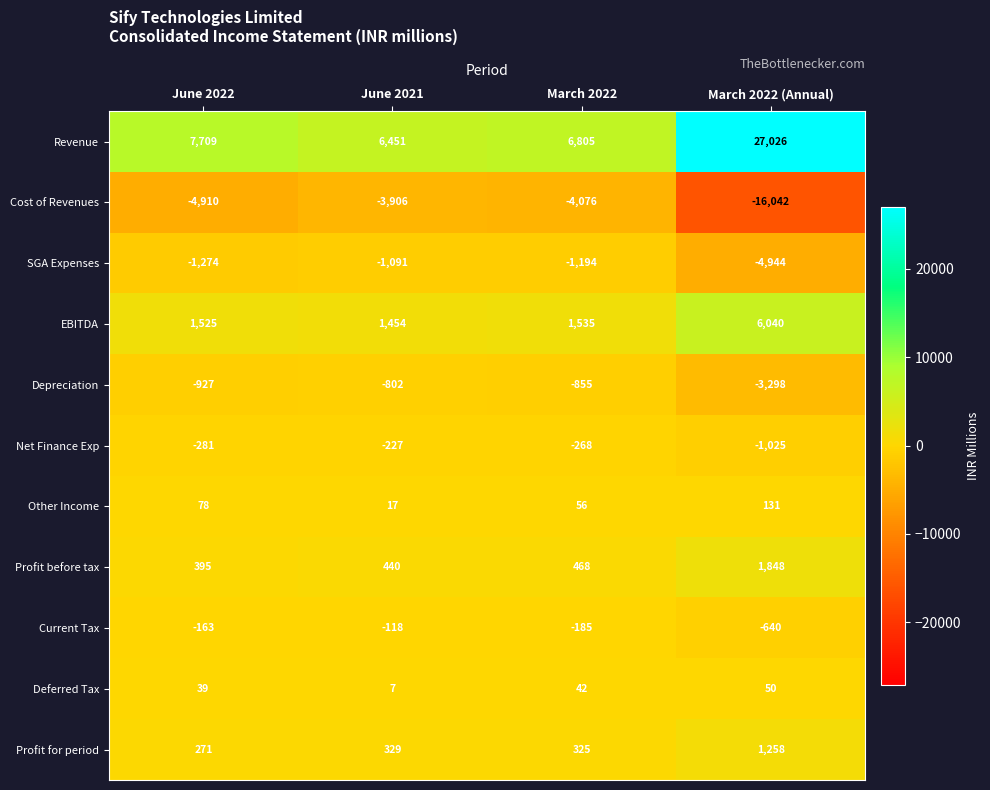

What is the difference between the maximum and minimum values in the Profit before tax series?

1453